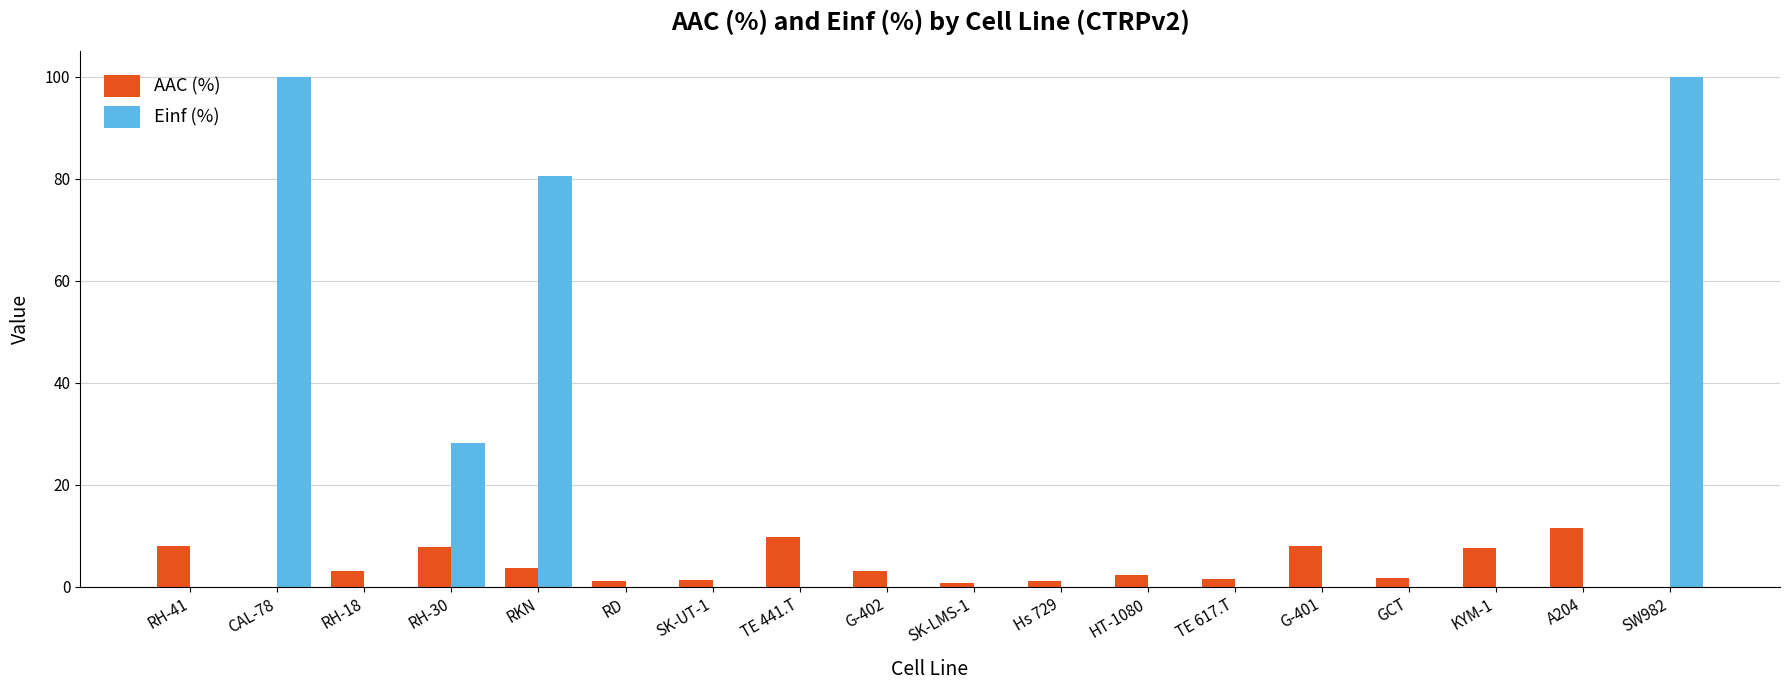

What is the maximum value shown in the chart?

100.0